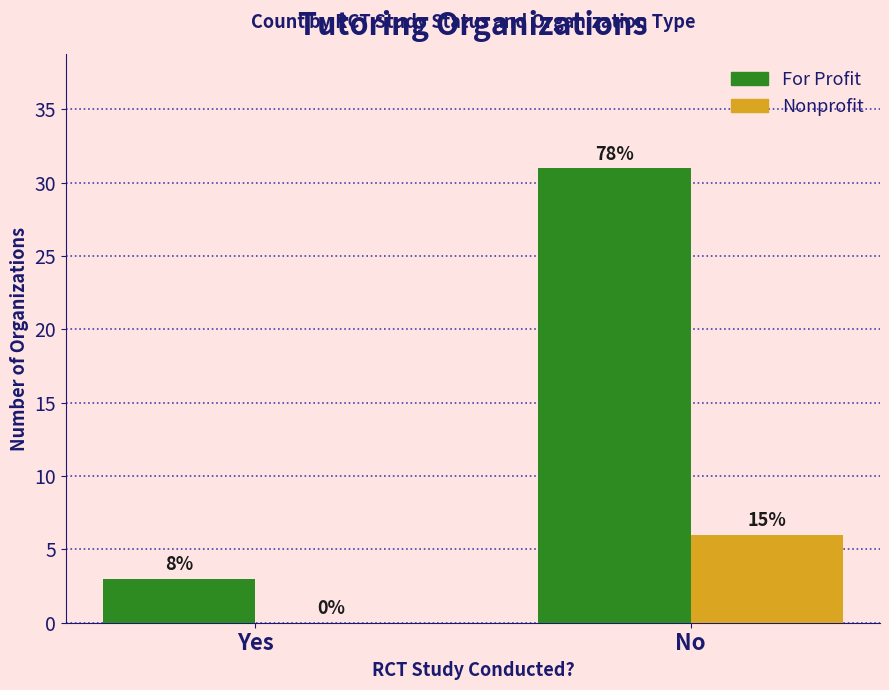

Are the bars grouped side by side (vs. stacked)?

Yes